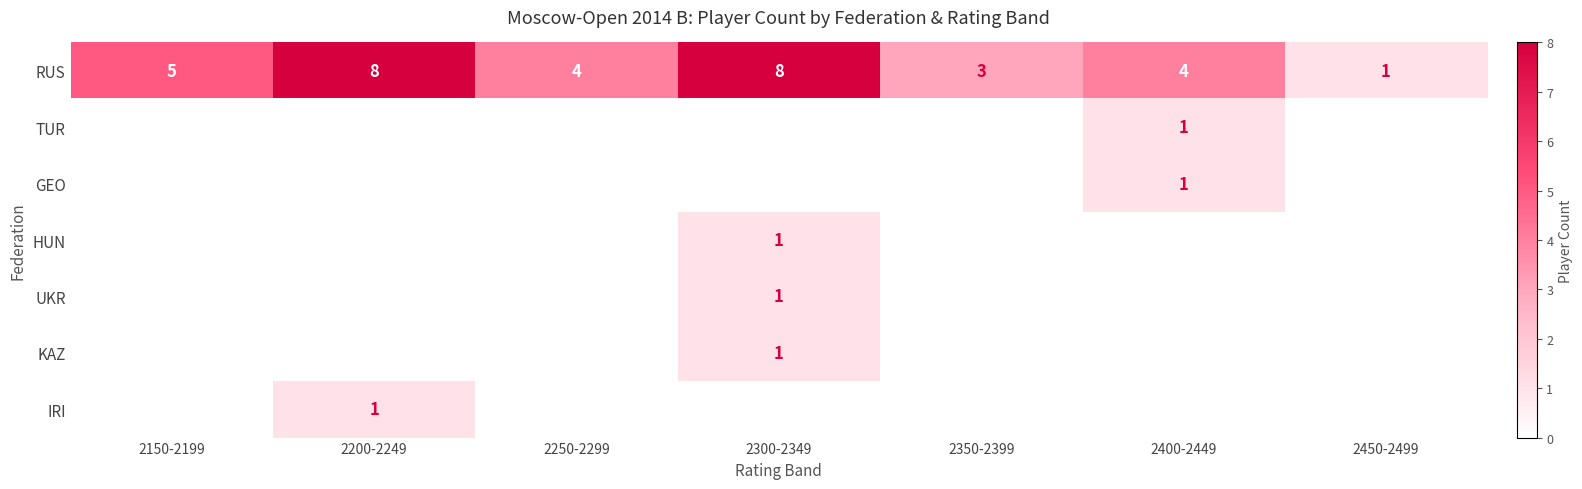

The HUN series shows 0 at 2300-2349. True or false?

False